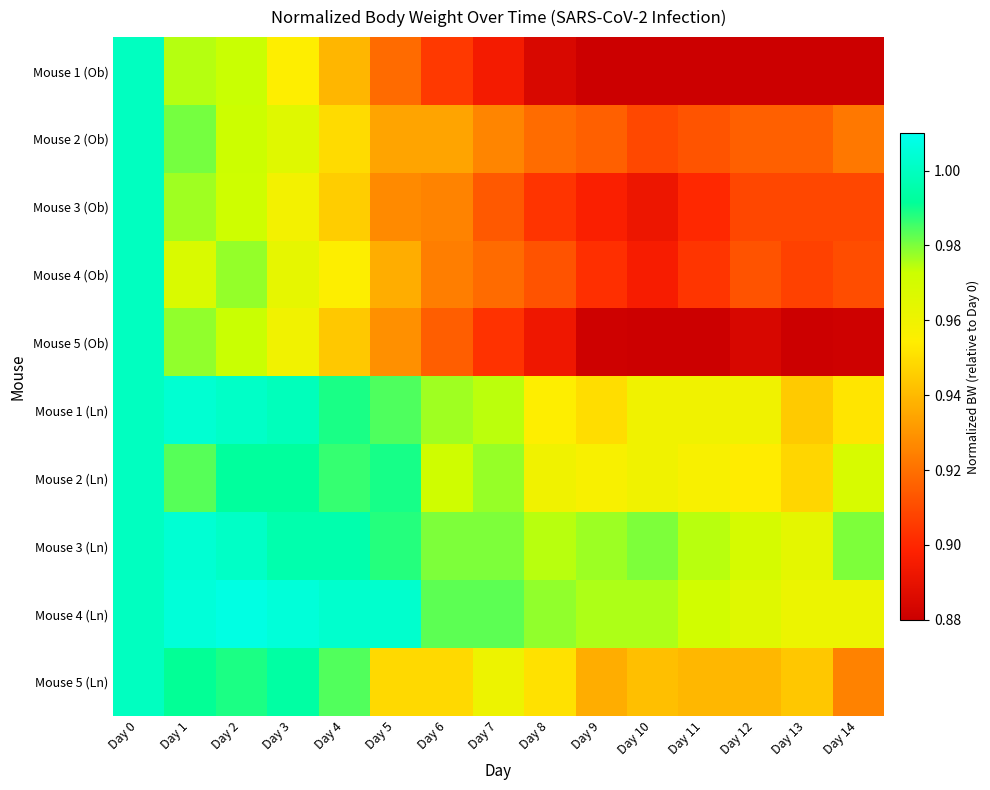

Reading right to left, what are all the values shown in this chart?

Mouse 1 (Ob): Day 14=0.9	Day 13=0.9	Day 12=0.9	Day 11=0.9	Day 10=0.9	Day 9=0.9	Day 8=0.9	Day 7=0.9	Day 6=0.9	Day 5=0.9	Day 4=0.9	Day 3=1.0	Day 2=1.0	Day 1=1.0	Day 0=1.0
Mouse 2 (Ob): Day 14=0.9	Day 13=0.9	Day 12=0.9	Day 11=0.9	Day 10=0.9	Day 9=0.9	Day 8=0.9	Day 7=0.9	Day 6=0.9	Day 5=0.9	Day 4=0.9	Day 3=1.0	Day 2=1.0	Day 1=1.0	Day 0=1.0
Mouse 3 (Ob): Day 14=0.9	Day 13=0.9	Day 12=0.9	Day 11=0.9	Day 10=0.9	Day 9=0.9	Day 8=0.9	Day 7=0.9	Day 6=0.9	Day 5=0.9	Day 4=0.9	Day 3=1.0	Day 2=1.0	Day 1=1.0	Day 0=1.0
Mouse 4 (Ob): Day 14=0.9	Day 13=0.9	Day 12=0.9	Day 11=0.9	Day 10=0.9	Day 9=0.9	Day 8=0.9	Day 7=0.9	Day 6=0.9	Day 5=0.9	Day 4=1.0	Day 3=1.0	Day 2=1.0	Day 1=1.0	Day 0=1.0
Mouse 5 (Ob): Day 14=0.9	Day 13=0.9	Day 12=0.9	Day 11=0.9	Day 10=0.9	Day 9=0.9	Day 8=0.9	Day 7=0.9	Day 6=0.9	Day 5=0.9	Day 4=0.9	Day 3=1.0	Day 2=1.0	Day 1=1.0	Day 0=1.0
Mouse 1 (Ln): Day 14=1.0	Day 13=0.9	Day 12=1.0	Day 11=1.0	Day 10=1.0	Day 9=0.9	Day 8=1.0	Day 7=1.0	Day 6=1.0	Day 5=1.0	Day 4=1.0	Day 3=1.0	Day 2=1.0	Day 1=1.0	Day 0=1.0
Mouse 2 (Ln): Day 14=1.0	Day 13=0.9	Day 12=1.0	Day 11=1.0	Day 10=1.0	Day 9=1.0	Day 8=1.0	Day 7=1.0	Day 6=1.0	Day 5=1.0	Day 4=1.0	Day 3=1.0	Day 2=1.0	Day 1=1.0	Day 0=1.0
Mouse 3 (Ln): Day 14=1.0	Day 13=1.0	Day 12=1.0	Day 11=1.0	Day 10=1.0	Day 9=1.0	Day 8=1.0	Day 7=1.0	Day 6=1.0	Day 5=1.0	Day 4=1.0	Day 3=1.0	Day 2=1.0	Day 1=1.0	Day 0=1.0
Mouse 4 (Ln): Day 14=1.0	Day 13=1.0	Day 12=1.0	Day 11=1.0	Day 10=1.0	Day 9=1.0	Day 8=1.0	Day 7=1.0	Day 6=1.0	Day 5=1.0	Day 4=1.0	Day 3=1.0	Day 2=1.0	Day 1=1.0	Day 0=1.0
Mouse 5 (Ln): Day 14=0.9	Day 13=0.9	Day 12=0.9	Day 11=0.9	Day 10=0.9	Day 9=0.9	Day 8=1.0	Day 7=1.0	Day 6=0.9	Day 5=0.9	Day 4=1.0	Day 3=1.0	Day 2=1.0	Day 1=1.0	Day 0=1.0